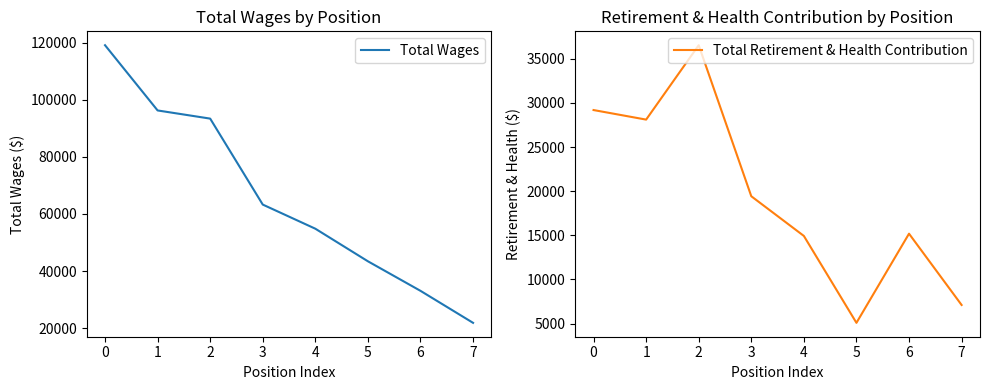

How many series are shown in this chart?

2